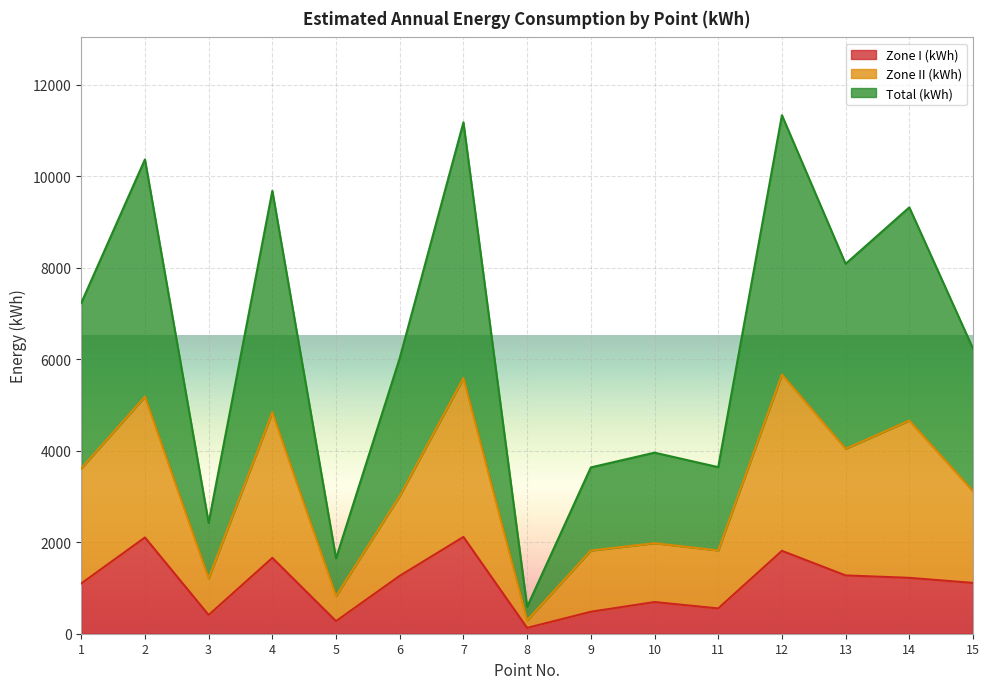

What is the maximum value for Zone I (kWh)?

2115